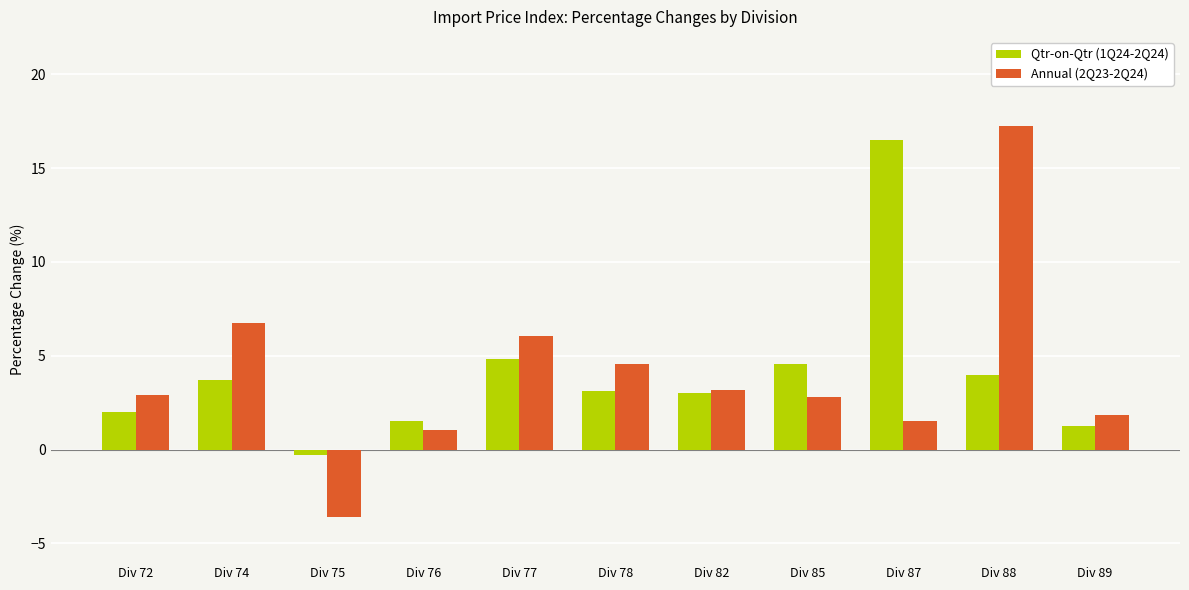

What are all the series names shown in the legend?

Qtr-on-Qtr (1Q24-2Q24), Annual (2Q23-2Q24)